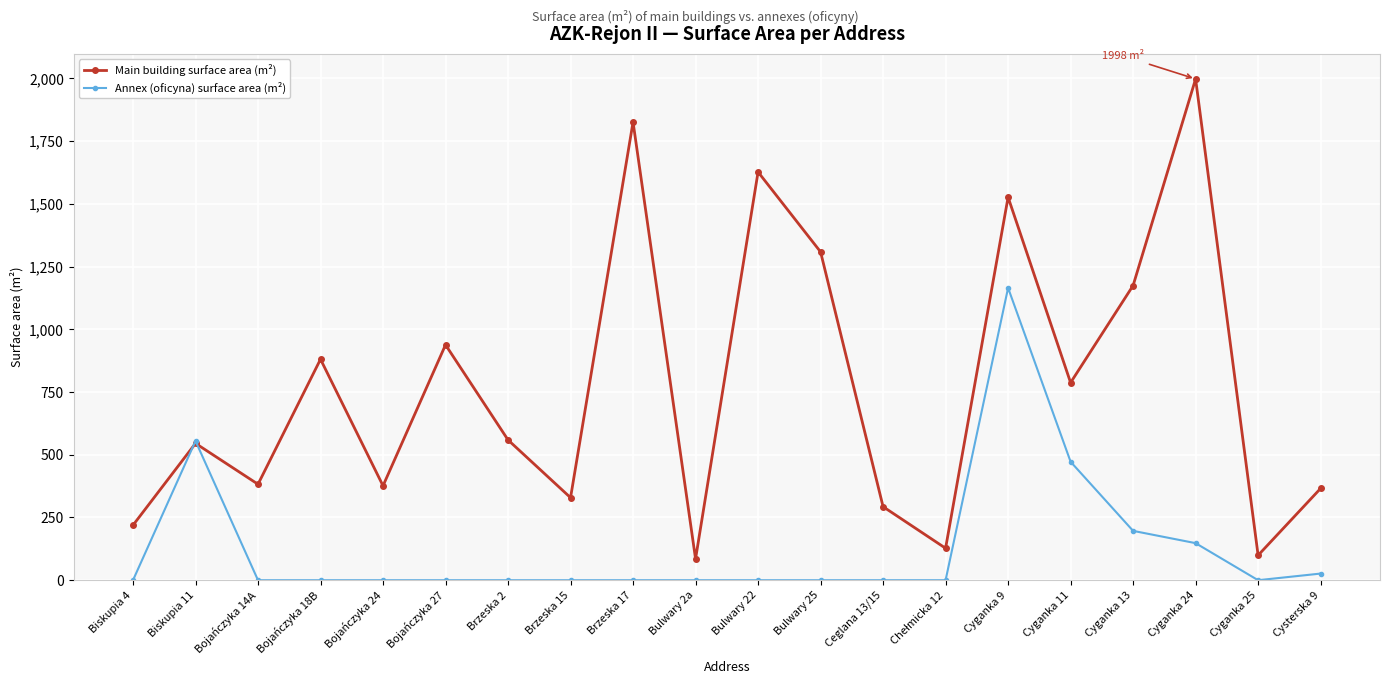

At Cyganka 13, list the series in order from largest to smallest.

Main building surface area (m²), Annex (oficyna) surface area (m²)